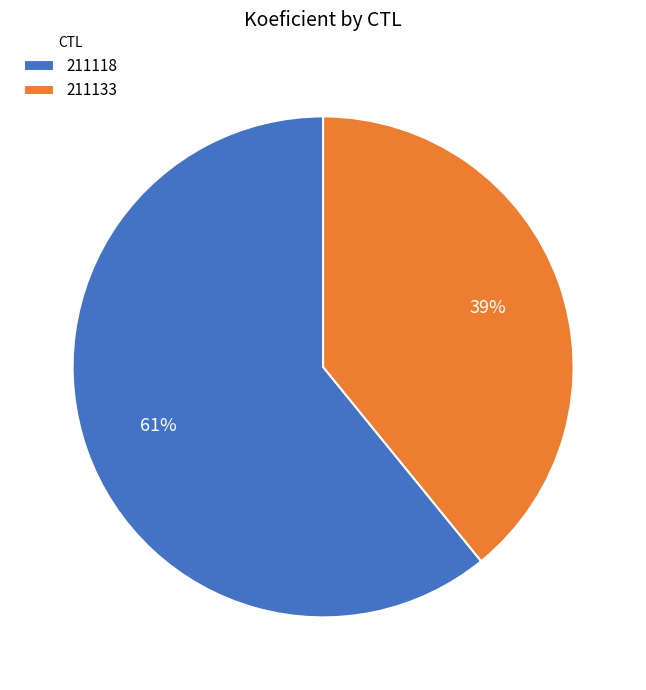

What is the ratio of the value at 211118 to the value at 211133?

1.6